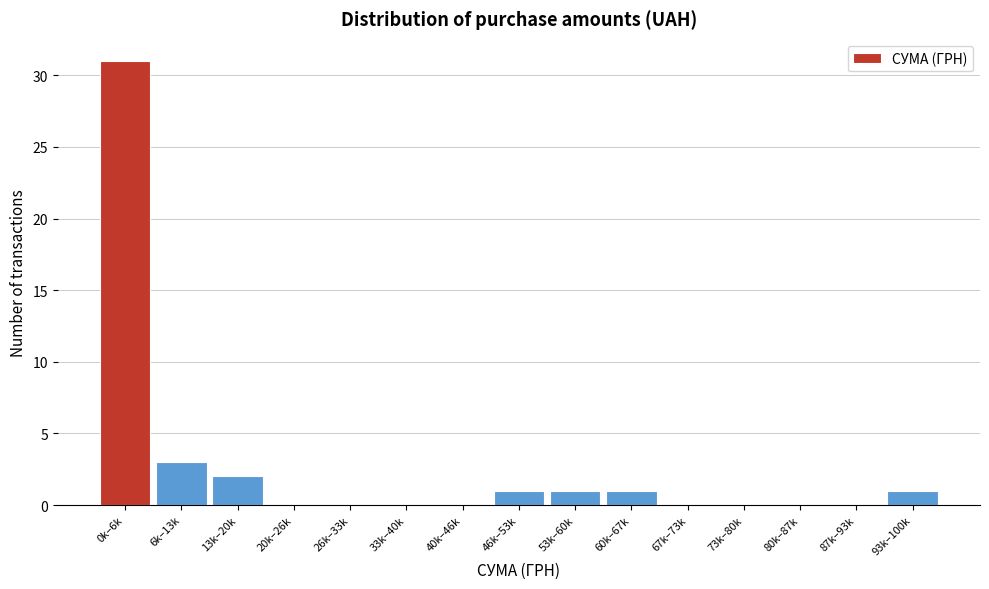

Reading left to right, transcribe all the data shown in this chart.

0k–6k=31	6k–13k=3	13k–20k=2	20k–26k=0	26k–33k=0	33k–40k=0	40k–46k=0	46k–53k=1	53k–60k=1	60k–67k=1	67k–73k=0	73k–80k=0	80k–87k=0	87k–93k=0	93k–100k=1